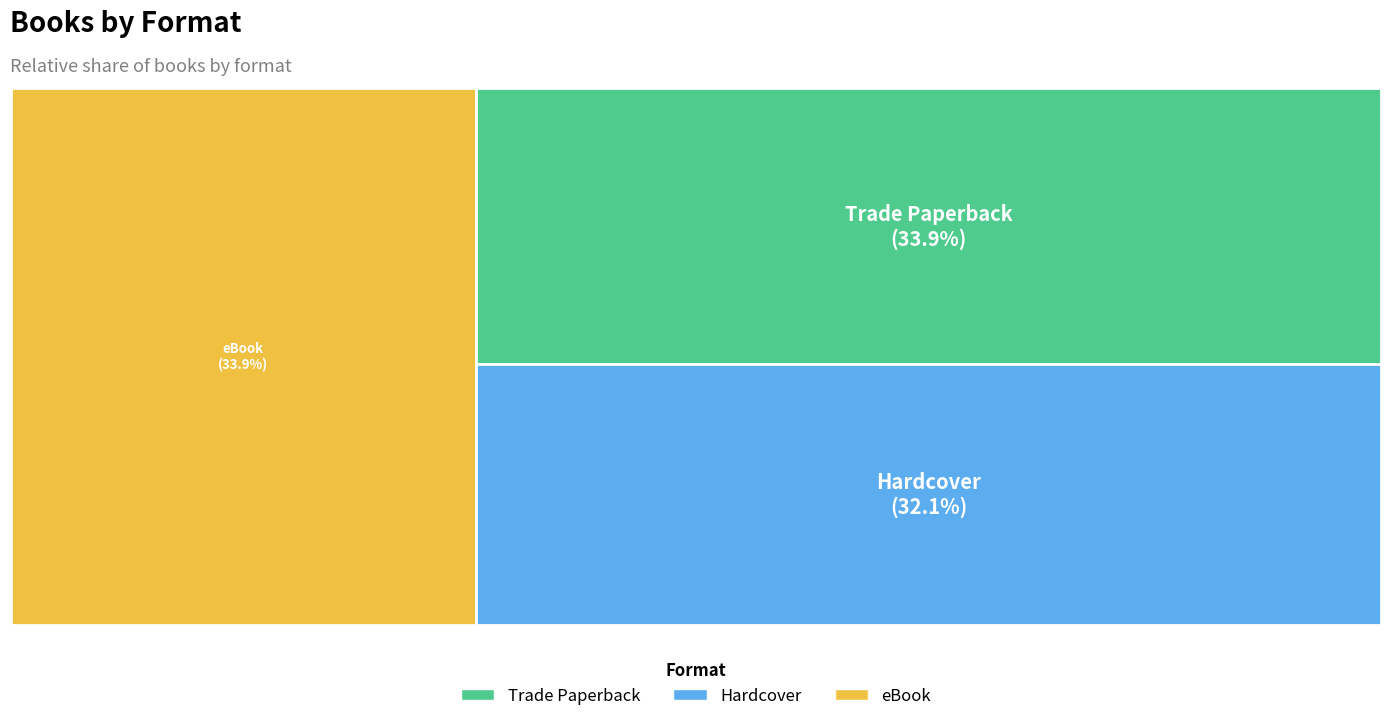

What is the ratio of the value at eBook to the value at Trade Paperback?

1.0